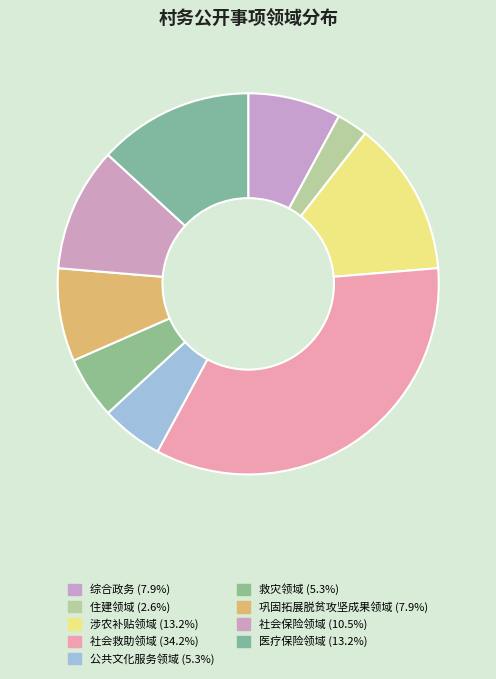

To the nearest percent, what is the average slice percentage?

11%